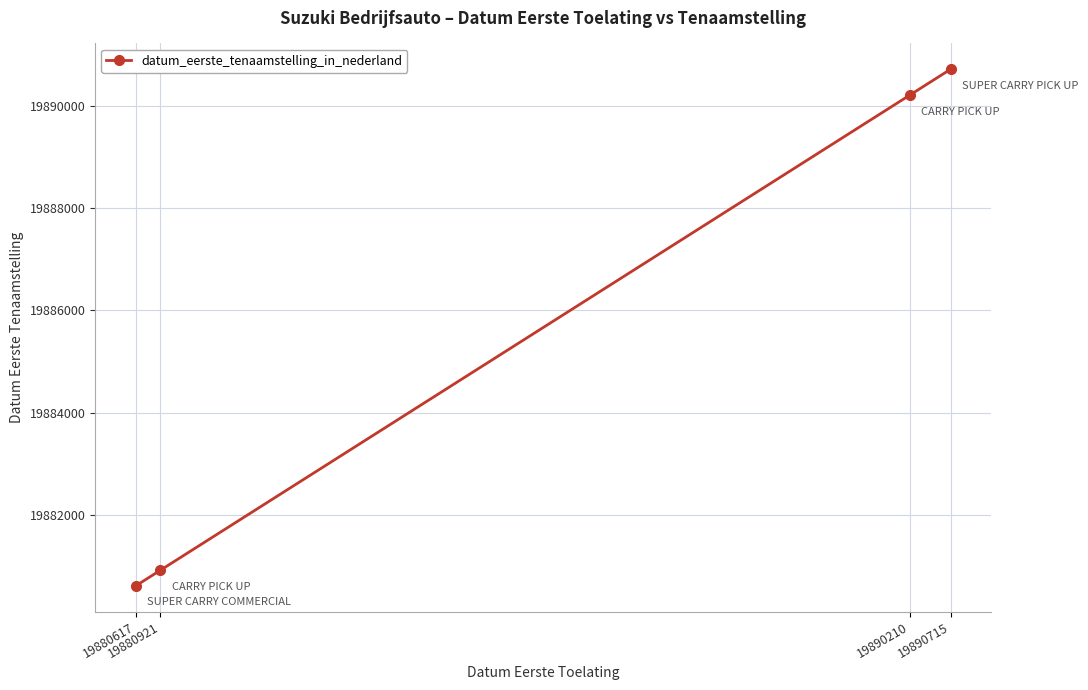

What is the sum of the values at 19880617 and 19890715?

39771332